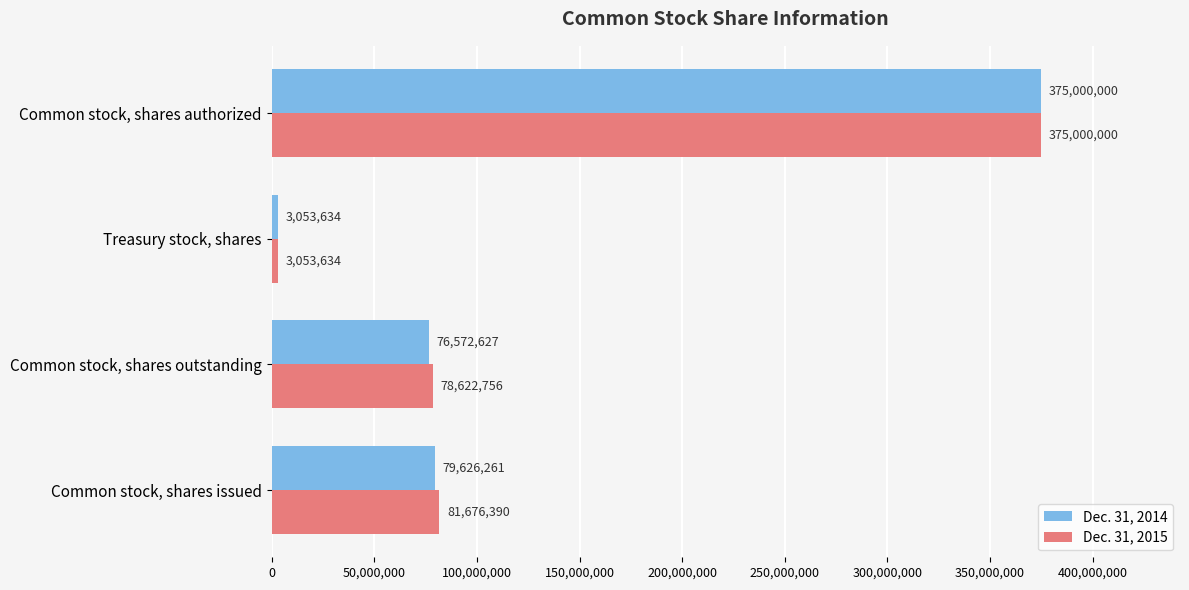

Is the value of Dec. 31, 2015 at Common stock, shares issued greater than the value of Dec. 31, 2014 at Treasury stock, shares?

Yes